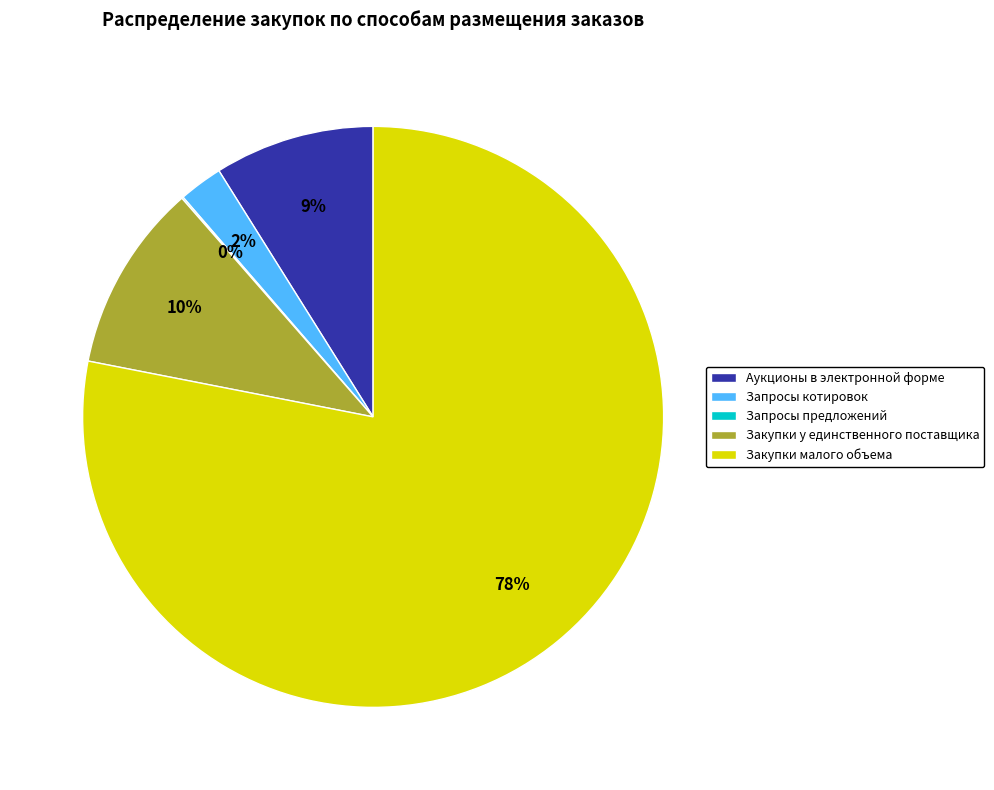

To the nearest percent, what is the difference between the Закупки у единственного поставщика and Запросы котировок slice percentages?

8%